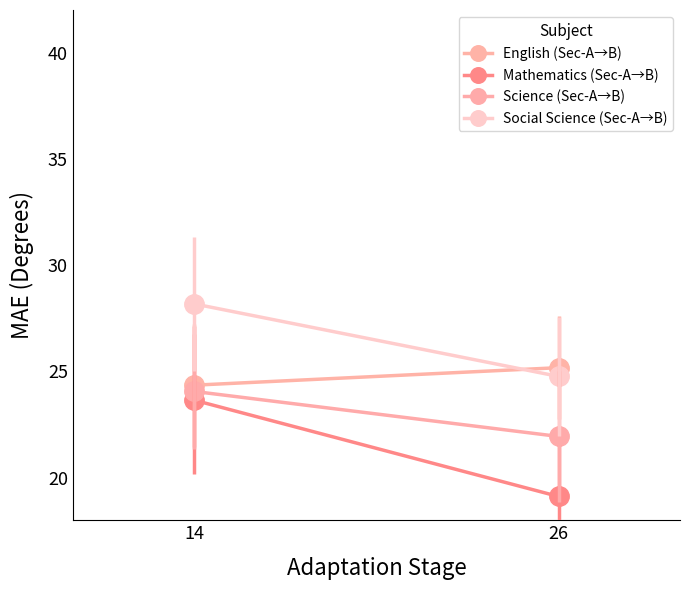

What is the difference between the Mathematics (Sec-A→B) values at 14 and 26?

4.5